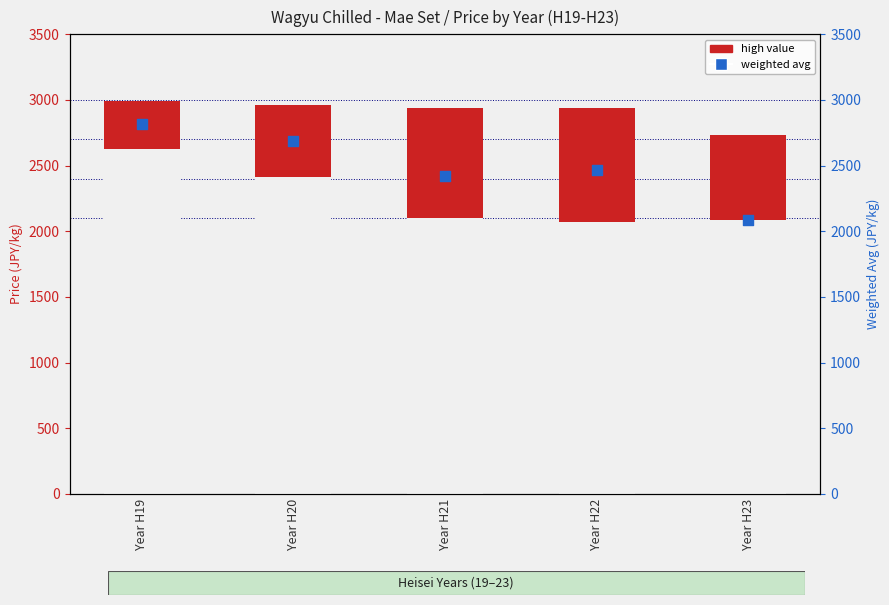

Which series contains the lowest Y value?

weighted avg